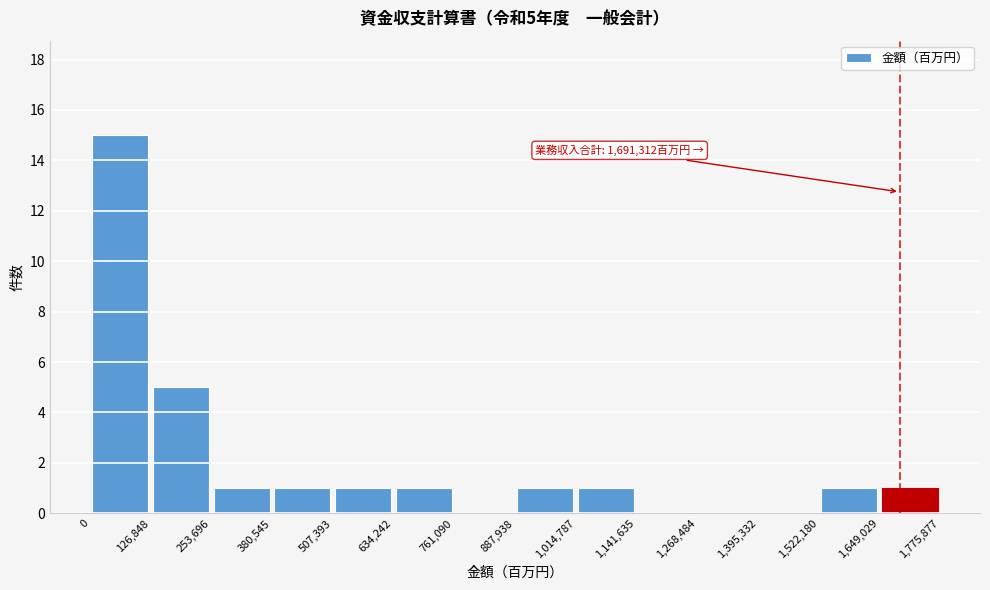

Which range on the x-axis has the tallest bar?

0 to 126,848